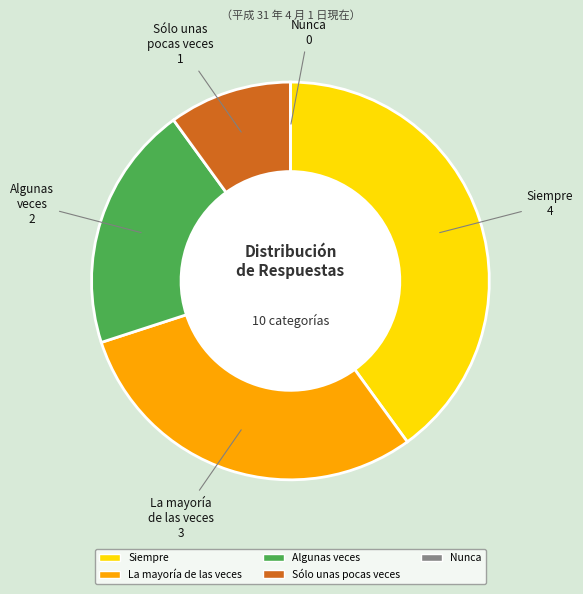

Is there any slice that represents more than half of the pie?

No